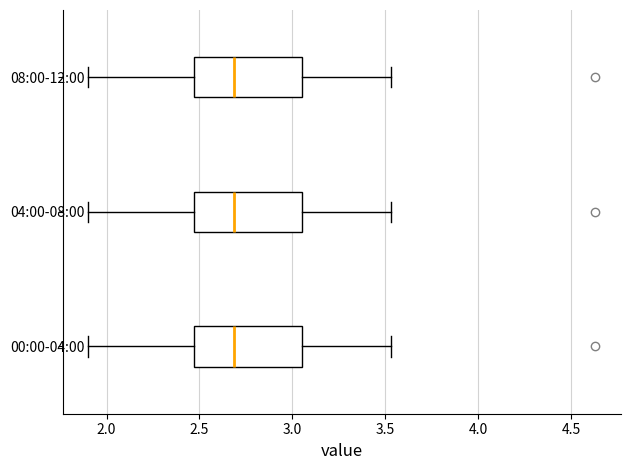

Reading bottom to top, read every box against the x-axis: the position of its median line, the range the box covers, and the ends of its whiskers. The values are not printed on the chart, so give them approximately, as read against the axis.

00:00-04:00: median 2.70, box 2.45 to 3.05, whiskers 1.90 to 3.55
04:00-08:00: median 2.70, box 2.45 to 3.05, whiskers 1.90 to 3.55
08:00-12:00: median 2.70, box 2.45 to 3.05, whiskers 1.90 to 3.55